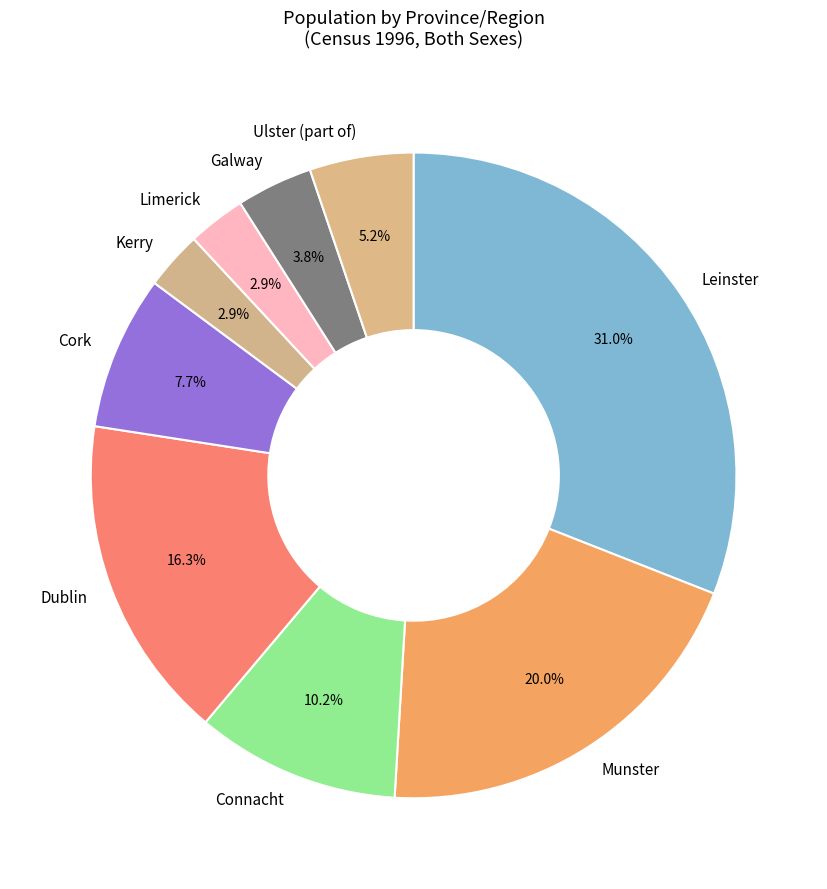

Combined, what portion of the pie is Kerry and Connacht?

13.1%